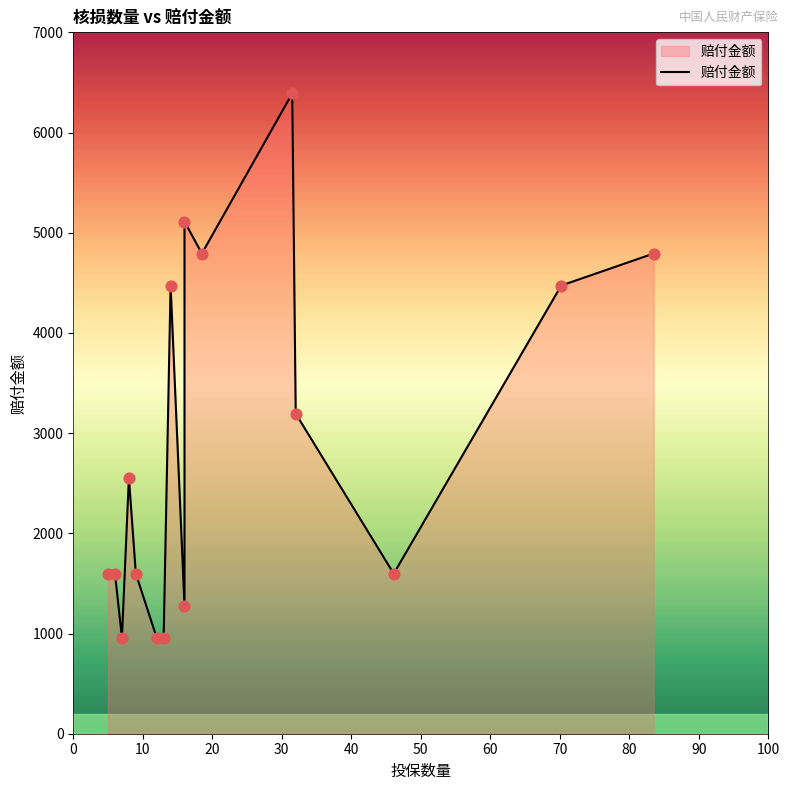

Between 100 and 10, which is larger?

100